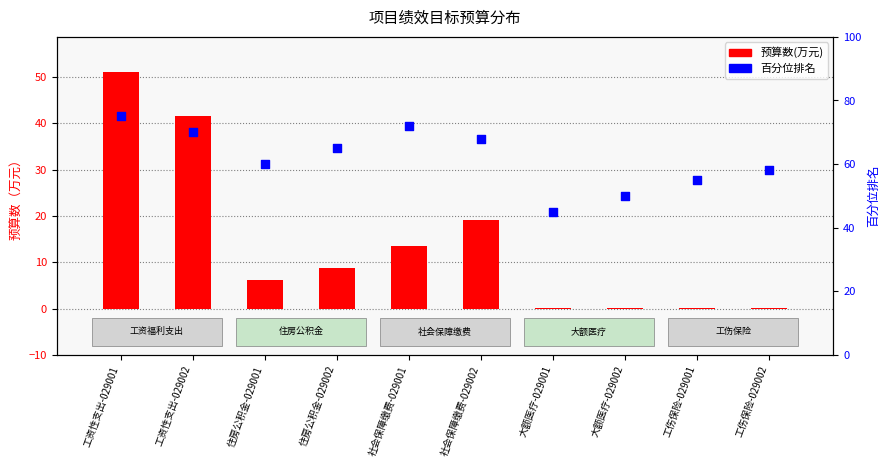

What is the total value across all series at 大额医疗-029001?

45.0